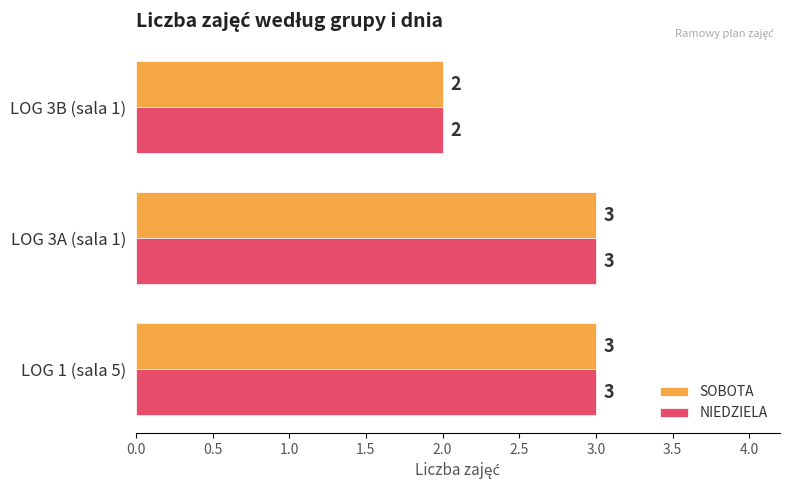

Where is SOBOTA nearest to the value 2?

LOG 3B (sala 1)